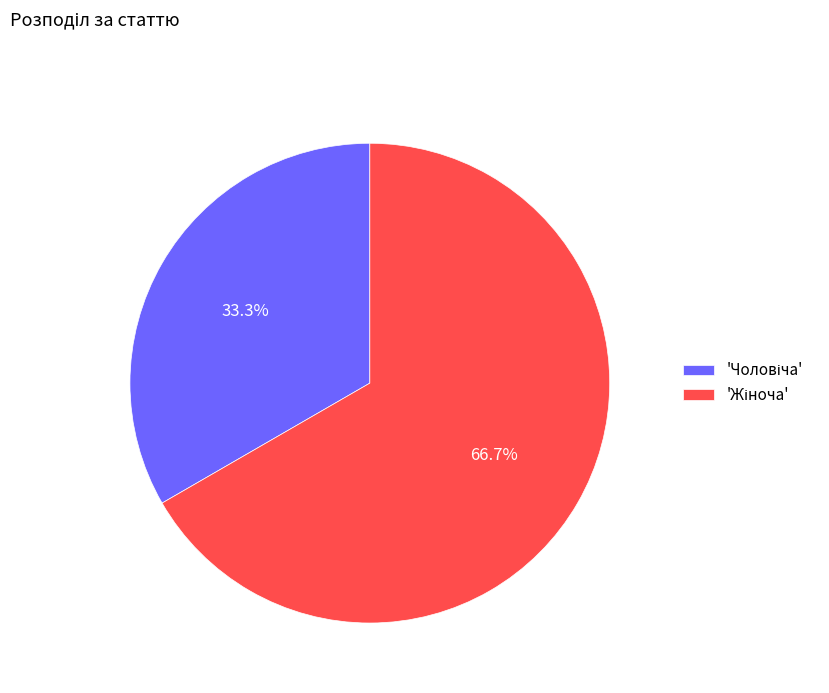

Is there a majority slice in this chart?

Yes